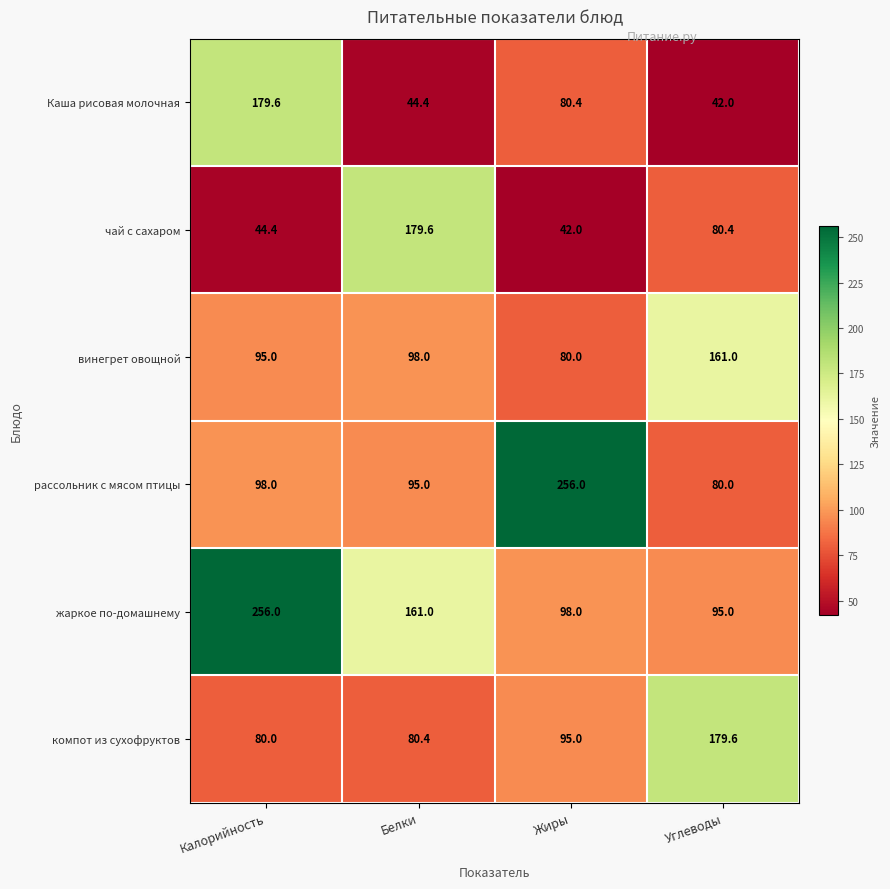

What is the smallest value displayed?

42.0